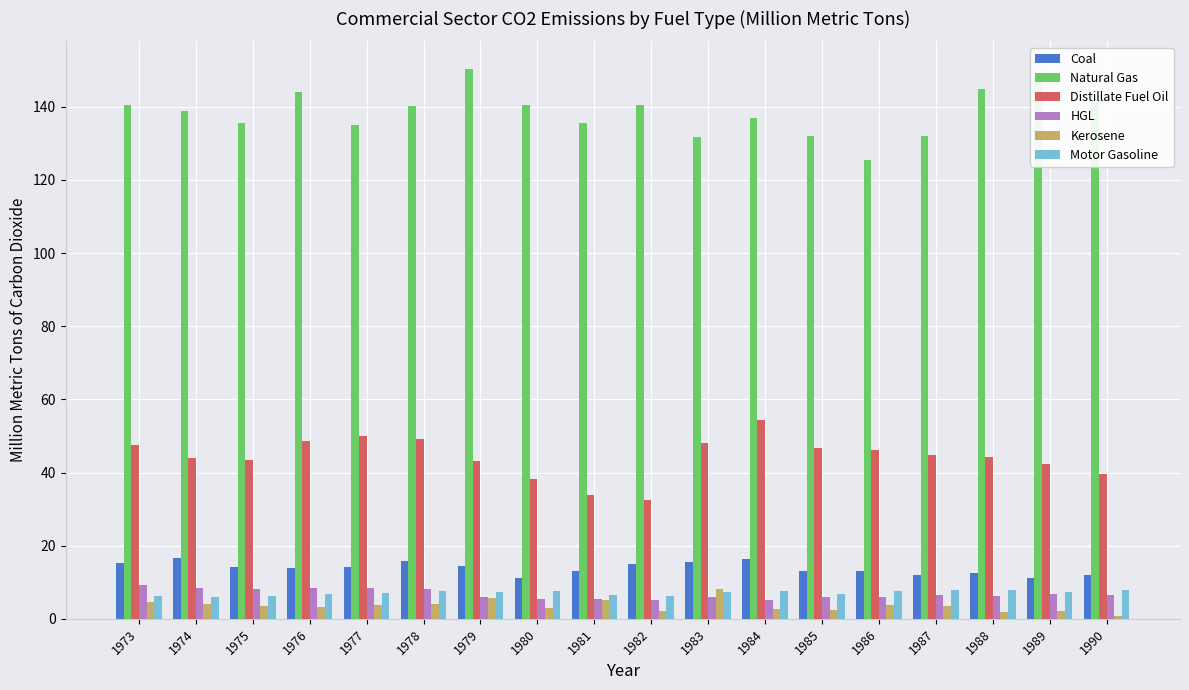

The Natural Gas series shows 144.1 at 1976. True or false?

True